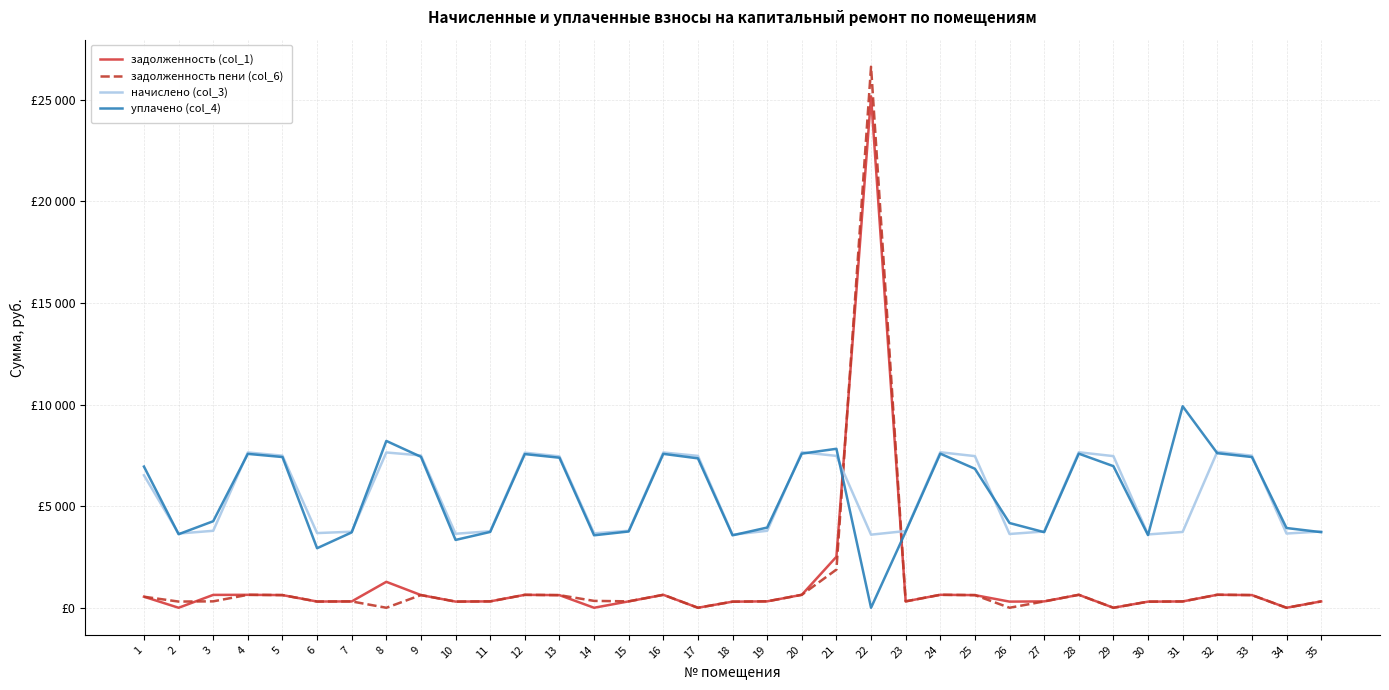

What is the value of the задолженность пени (col_6) point at the 20th from the left?

637.9